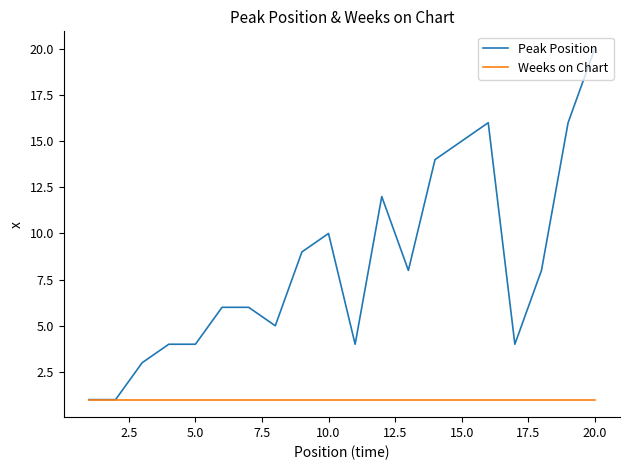

Which series has the widest spread of values?

Peak Position